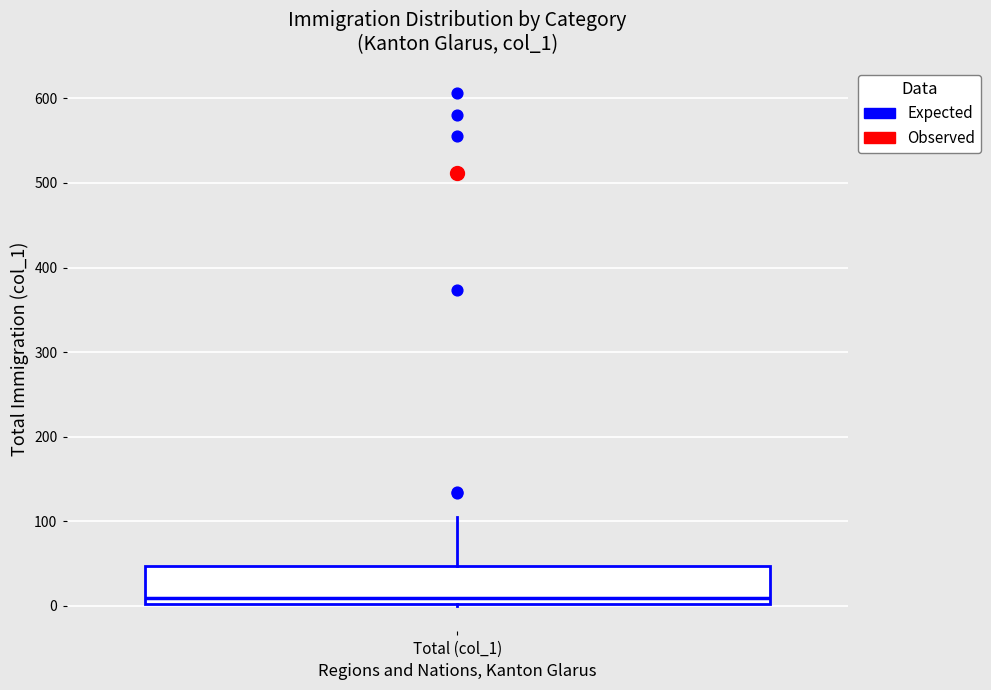

Read this box plot against the y-axis: the position of the median line, the range covered by the box, and the ends of both whiskers. The values are not printed on the chart, so give them approximately, as read against the axis.

median 10, box 0 to 50, whiskers 0 to 110